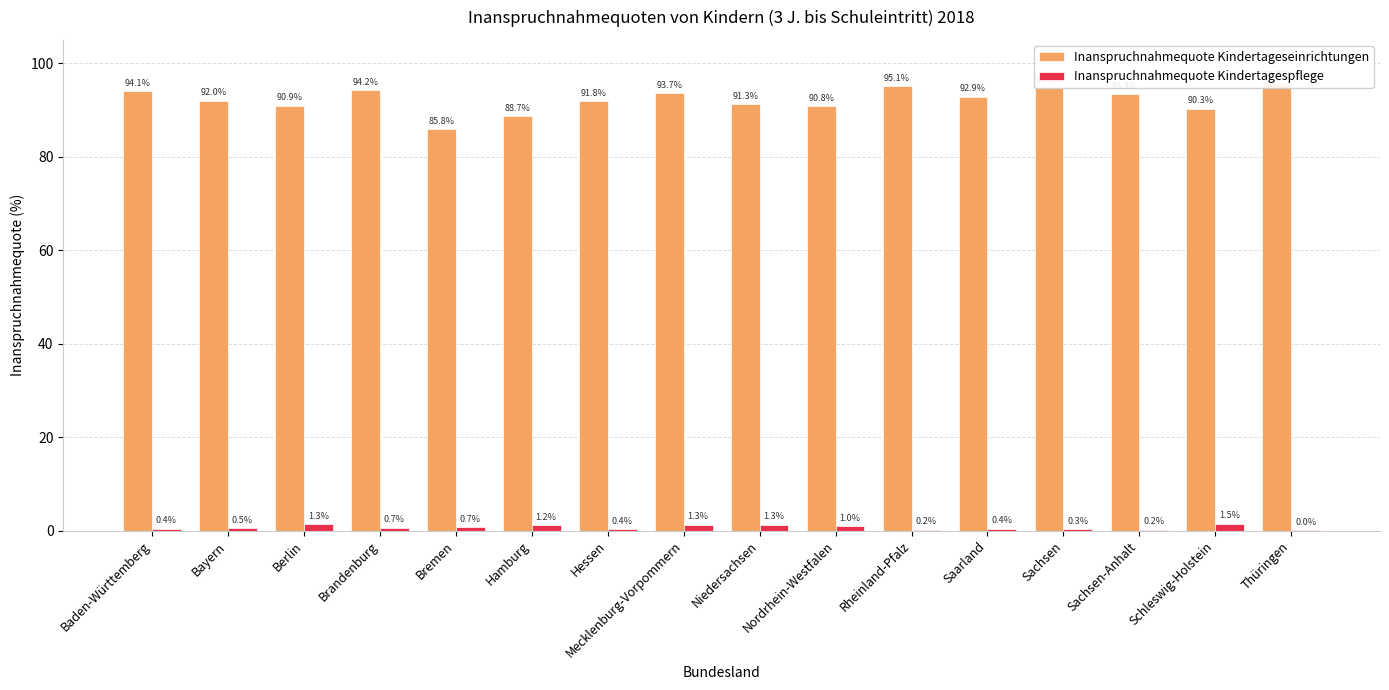

What is the label of the 4th bar from the left?

Brandenburg